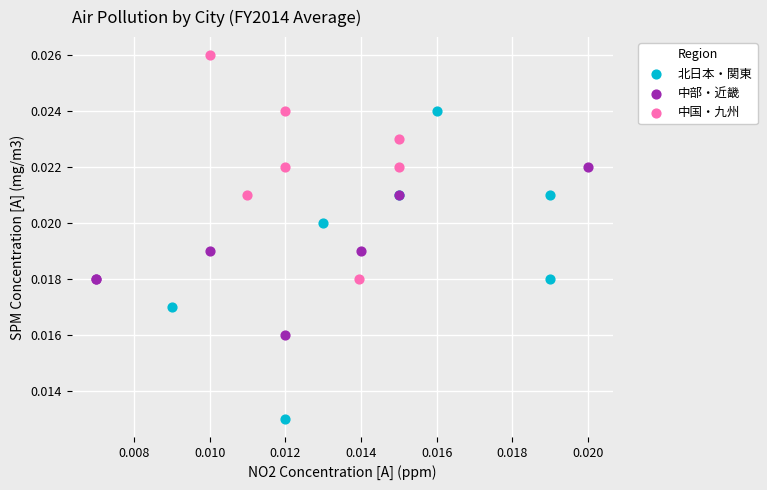

Which series has the largest Y range (max minus min)?

北日本・関東